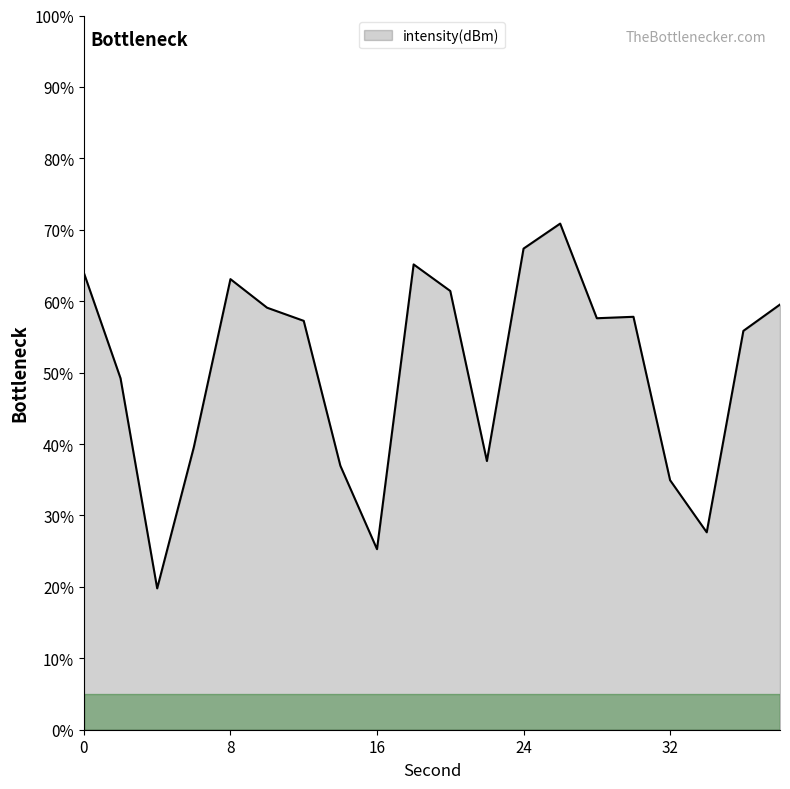

What is the smallest value displayed?

19.8